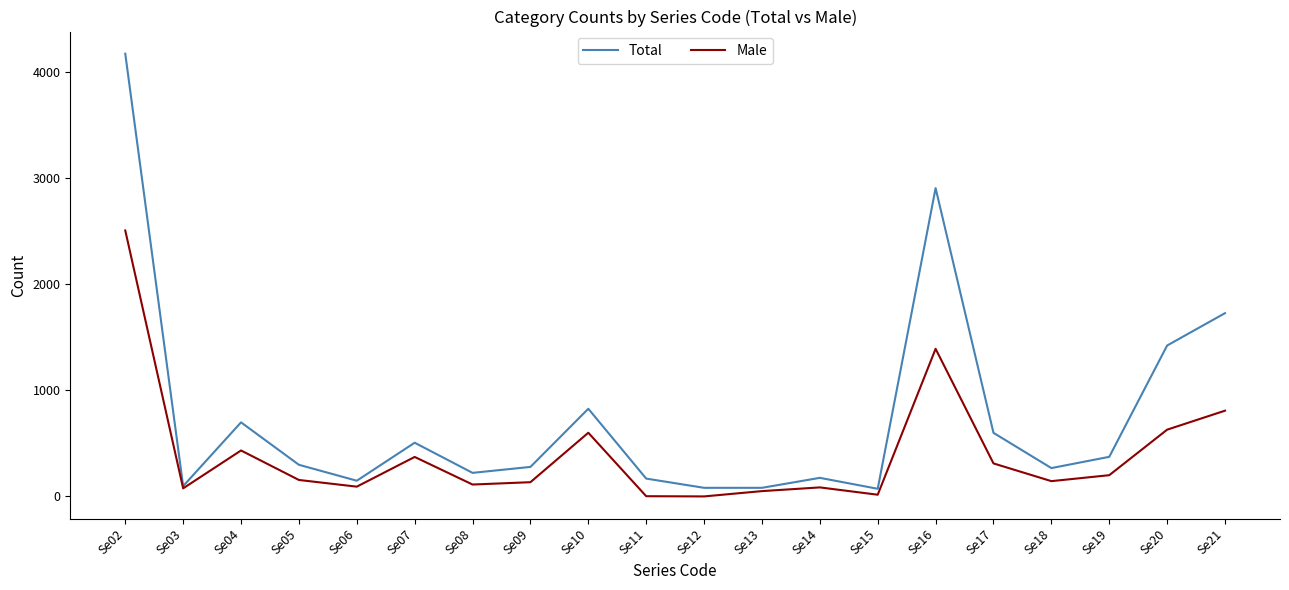

What is the greatest value displayed?

4172